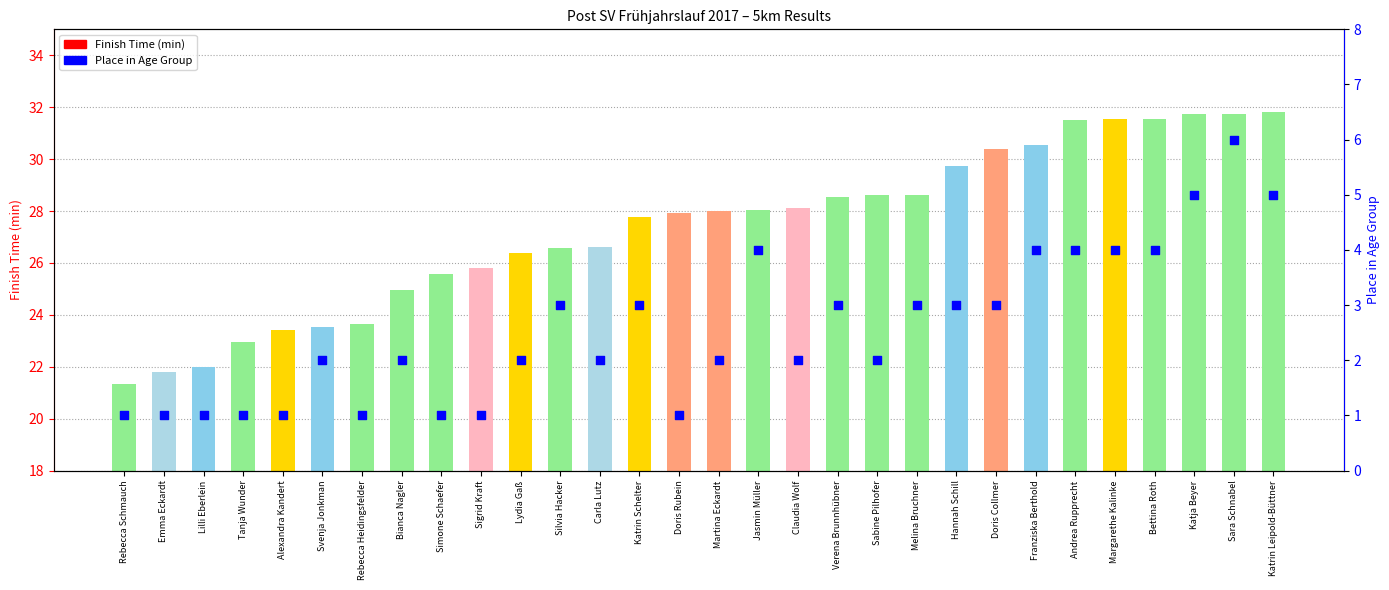

Which series has the largest total across all categories?

Finish Time (min)